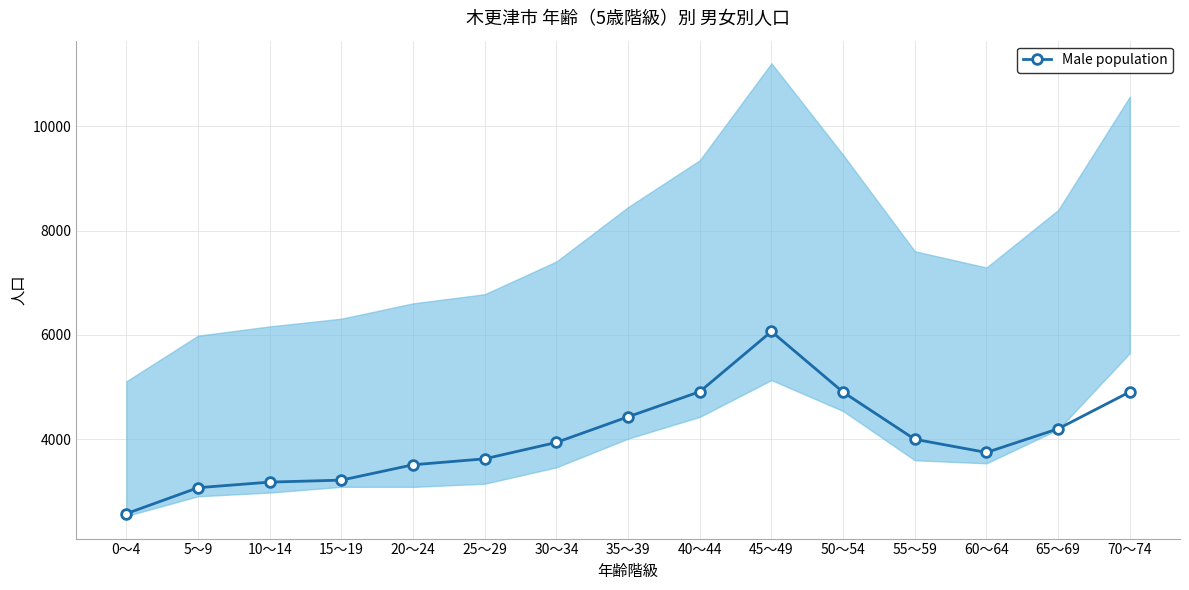

What is the value of the 7th point from the left?

3942